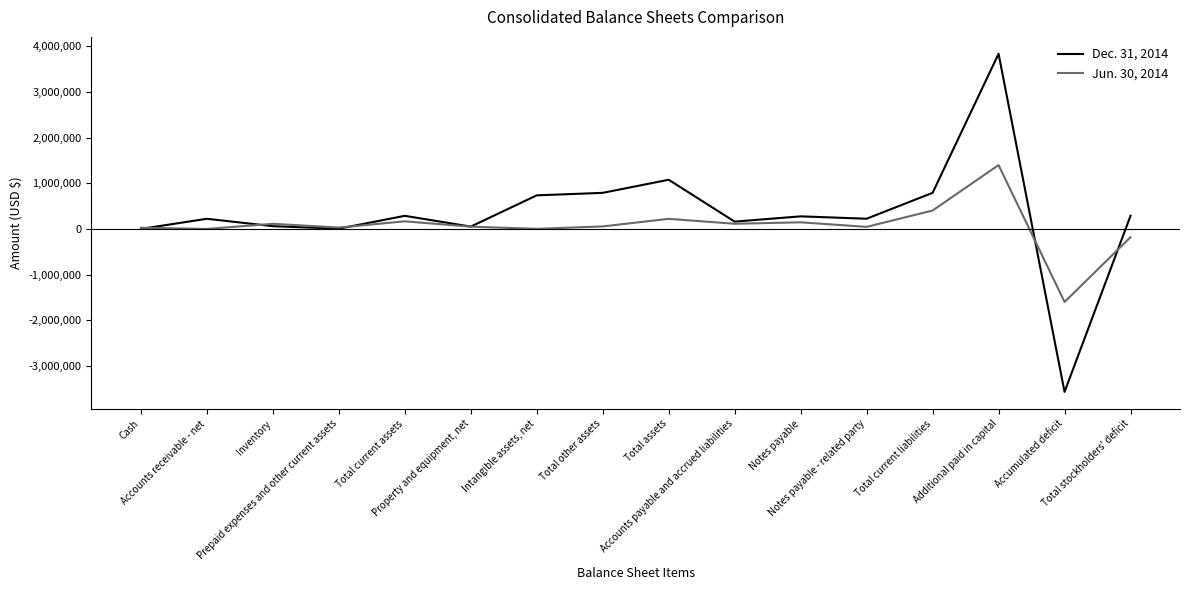

List the series in order of their peak value, lowest first.

Jun. 30, 2014, Dec. 31, 2014